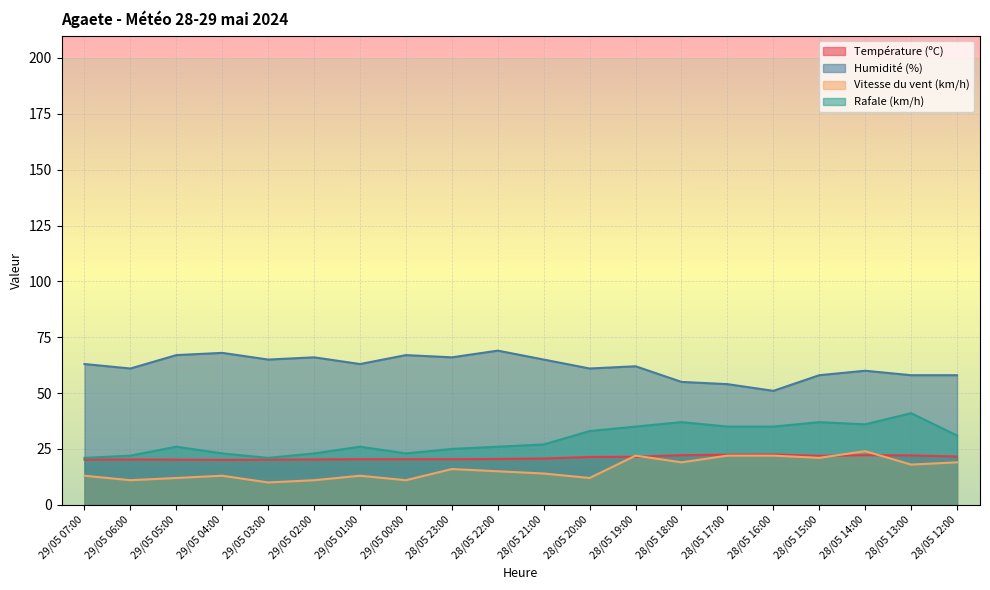

What is the difference between the maximum and minimum values in the Vitesse du vent (km/h) series?

14.0